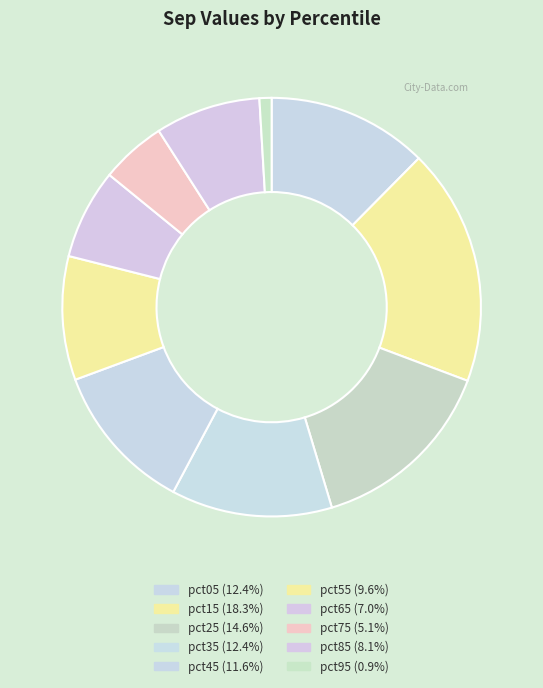

Is the sum of pct85 and pct55 greater than half?

No